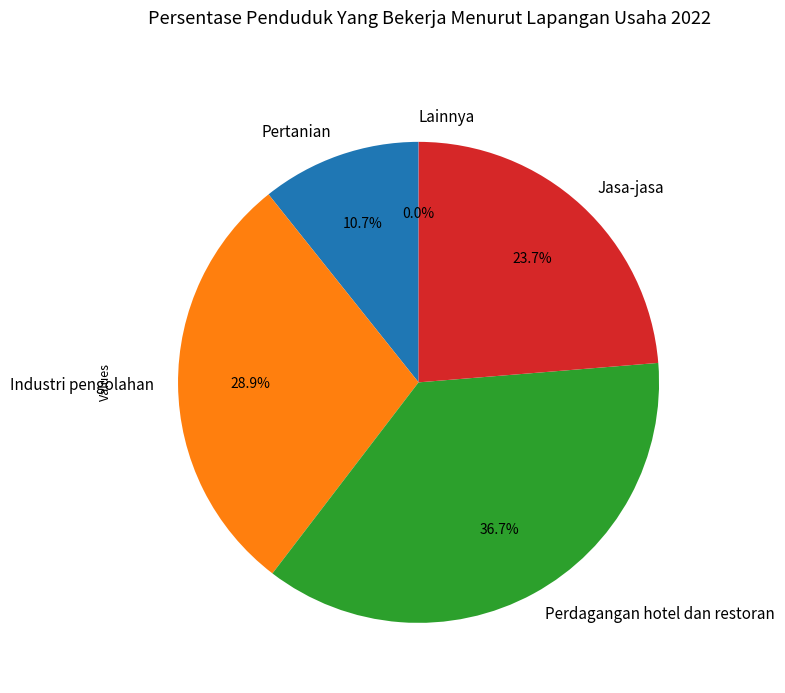

To the nearest percent, what is the combined percentage of Jasa-jasa and Pertanian?

34%